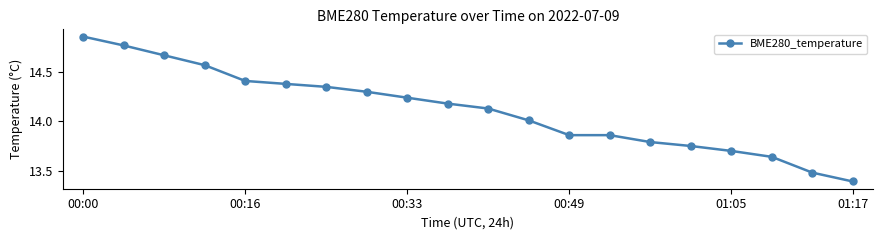

What is the difference between the maximum and minimum values?

1.5